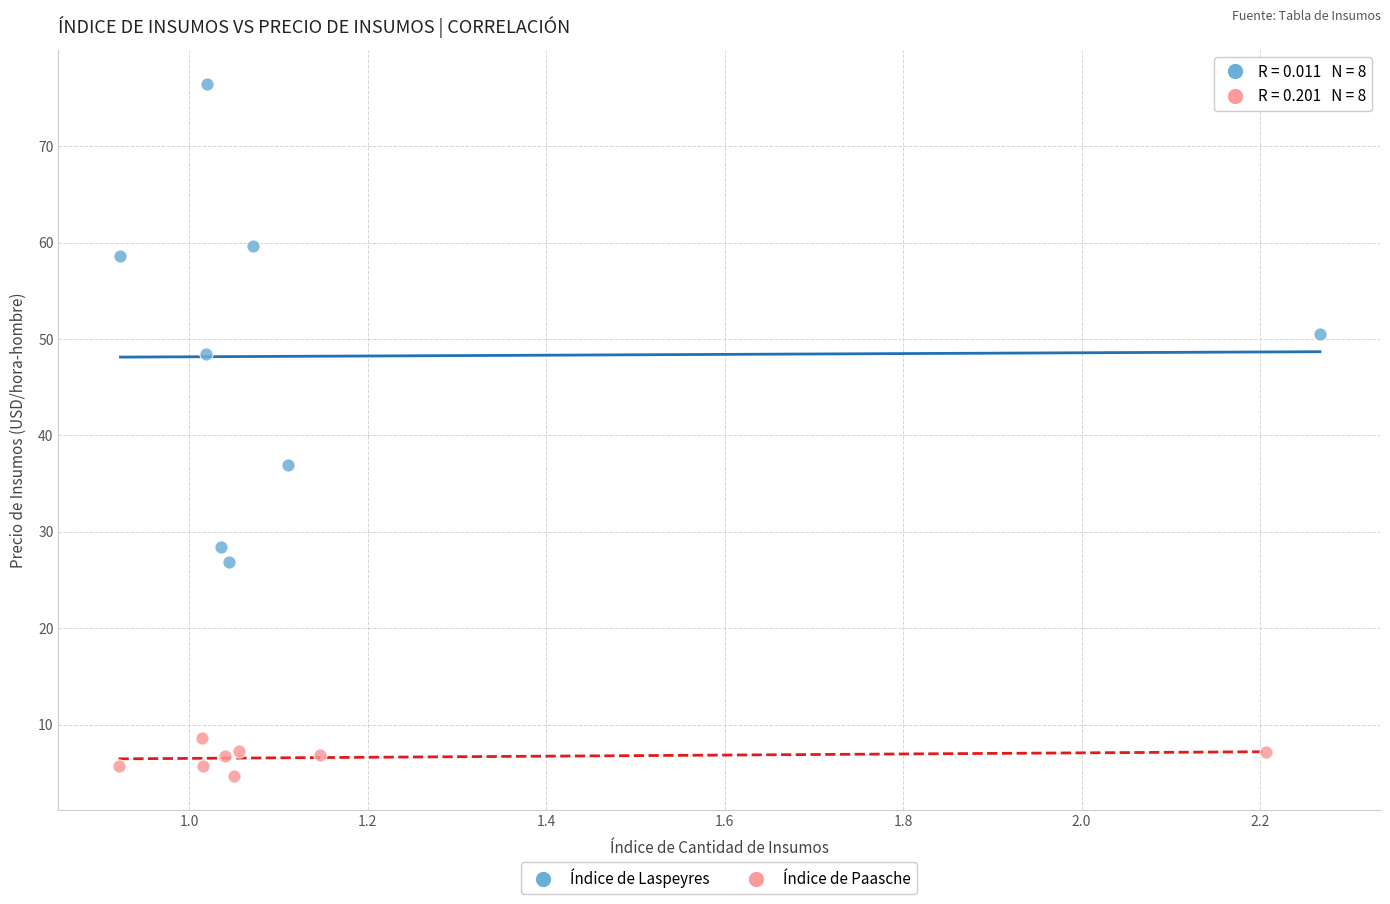

Which series has the largest Y range (max minus min)?

Índice de Laspeyres